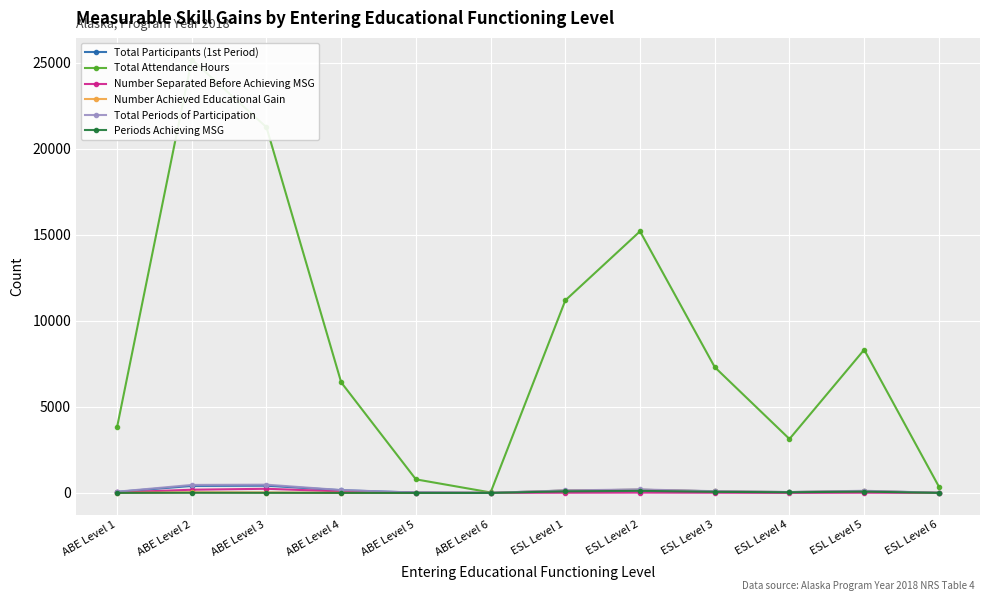

How many data points in Total Attendance Hours are above 7307?

5